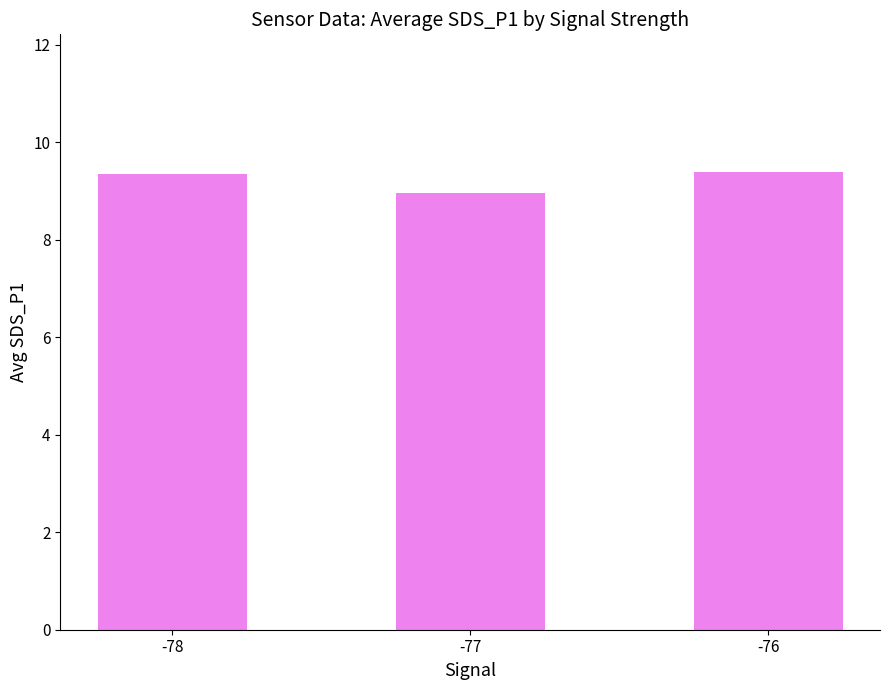

What is the value of the 2nd bar from the left?

9.0